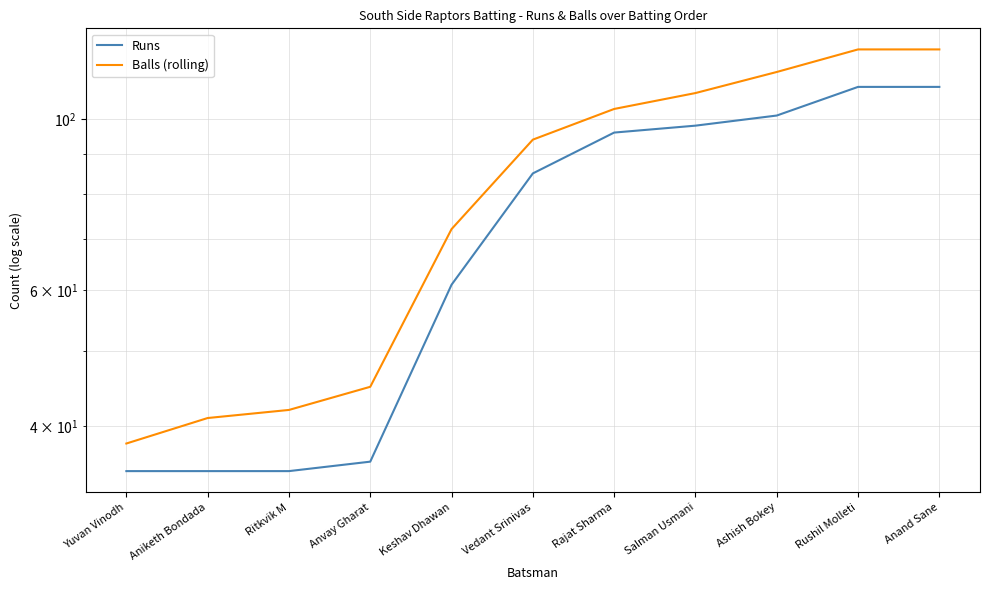

What is the average value of the Balls (rolling) series?

82